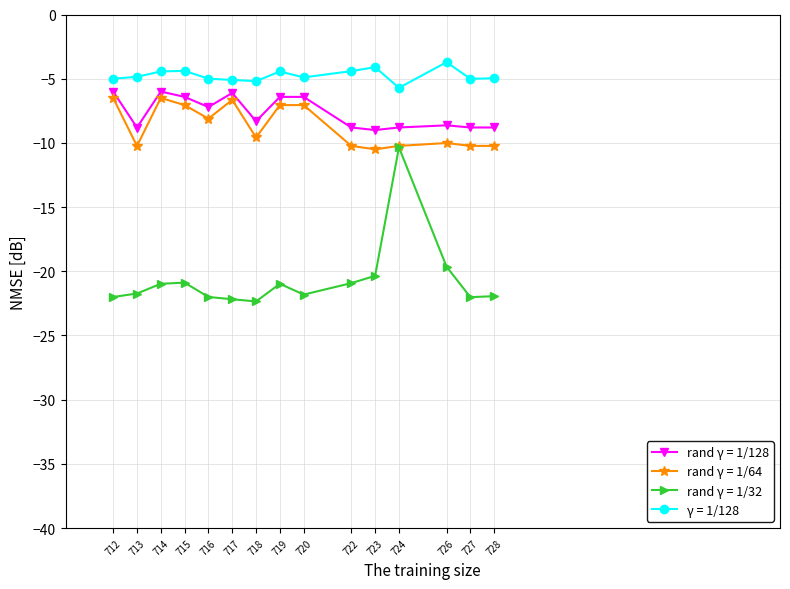

True or false: rand γ = 1/32 has more than 1 interior local peaks.

True